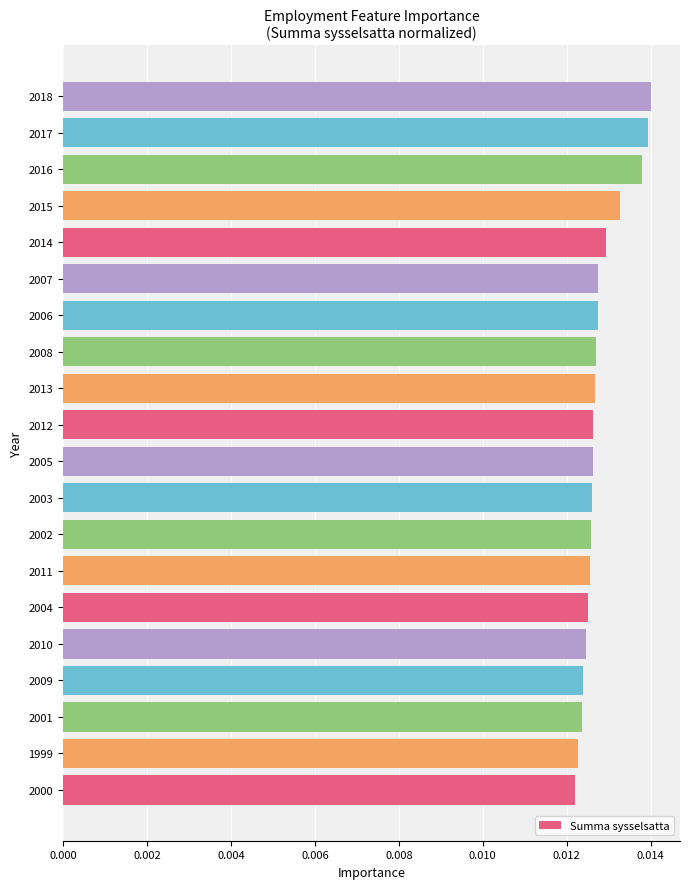

Count the values in the range 0 to 1.

20